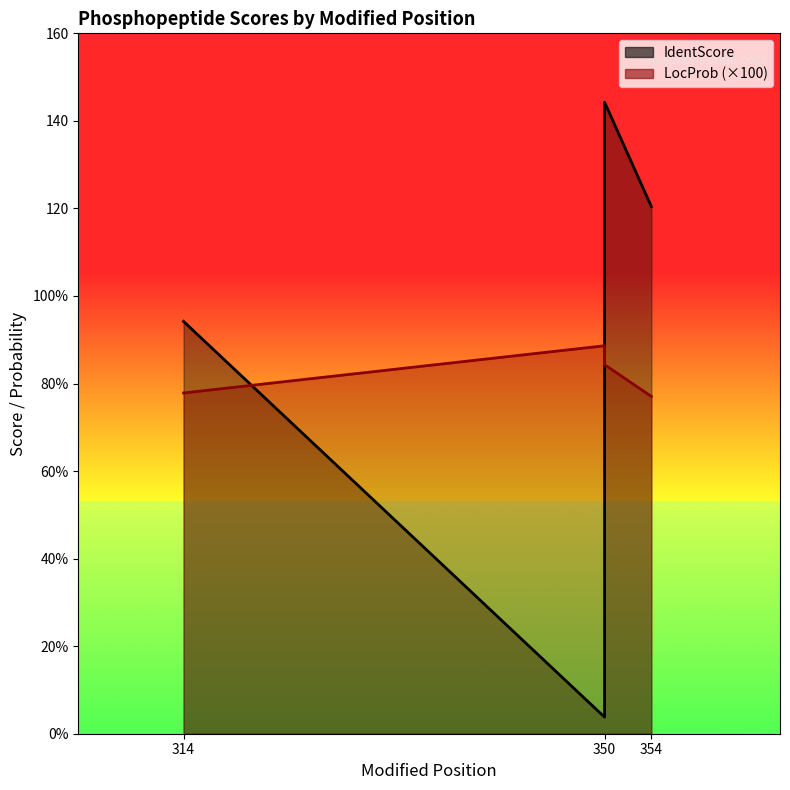

Where is the first local minimum for IdentScore?

350